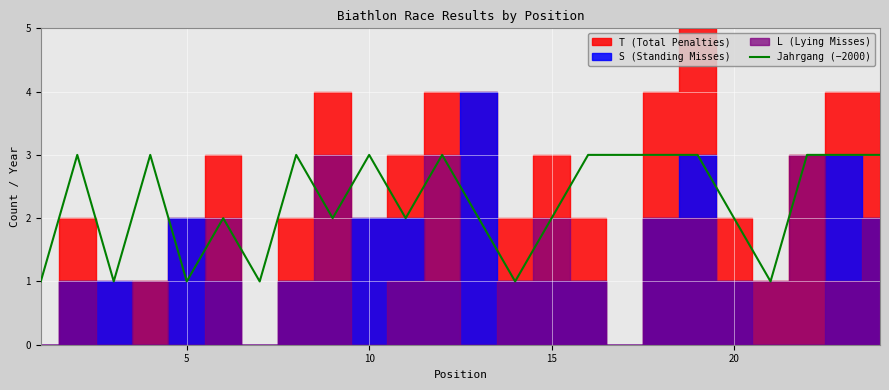

What is the maximum value for Jahrgang (−2000)?

3